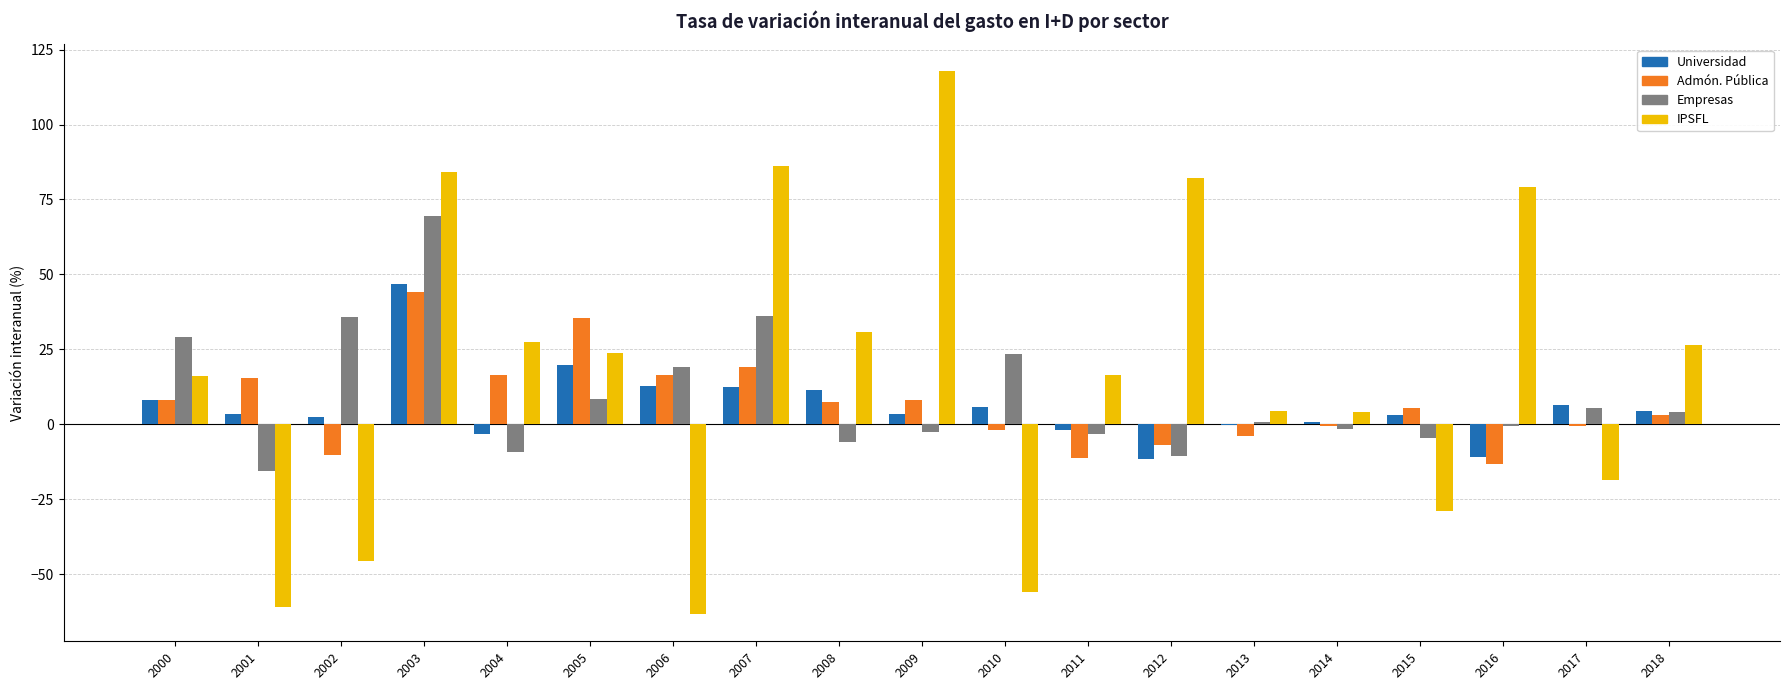

Count the number of categories in the chart.

19